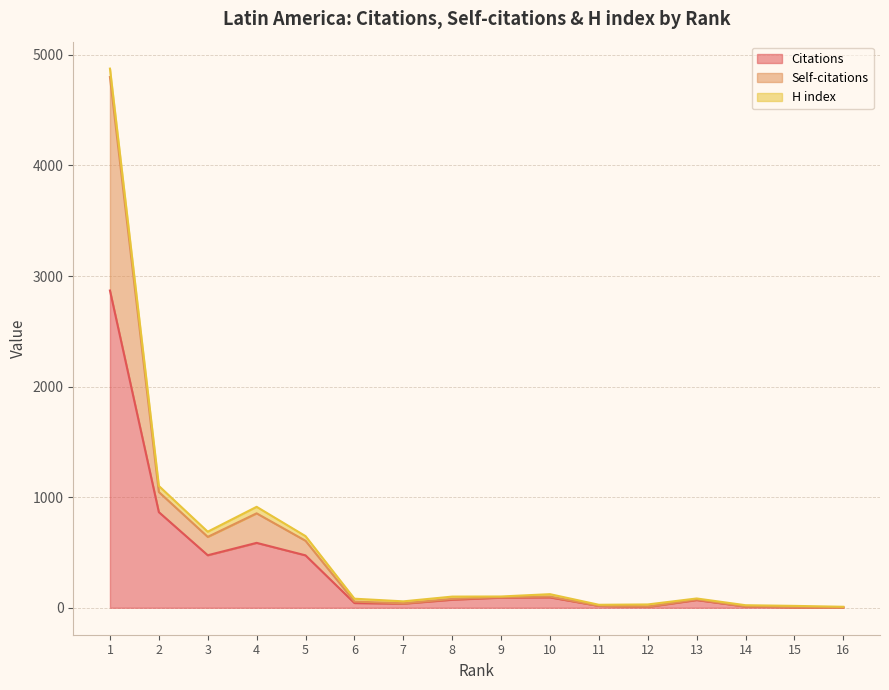

True or false: Citations has more than 0 points higher than both neighbors.

True